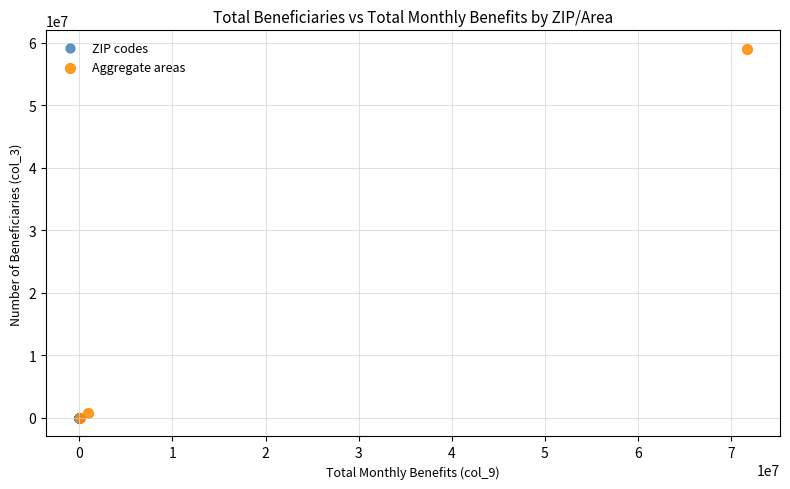

What are all the series names shown in the legend?

ZIP codes, Aggregate areas